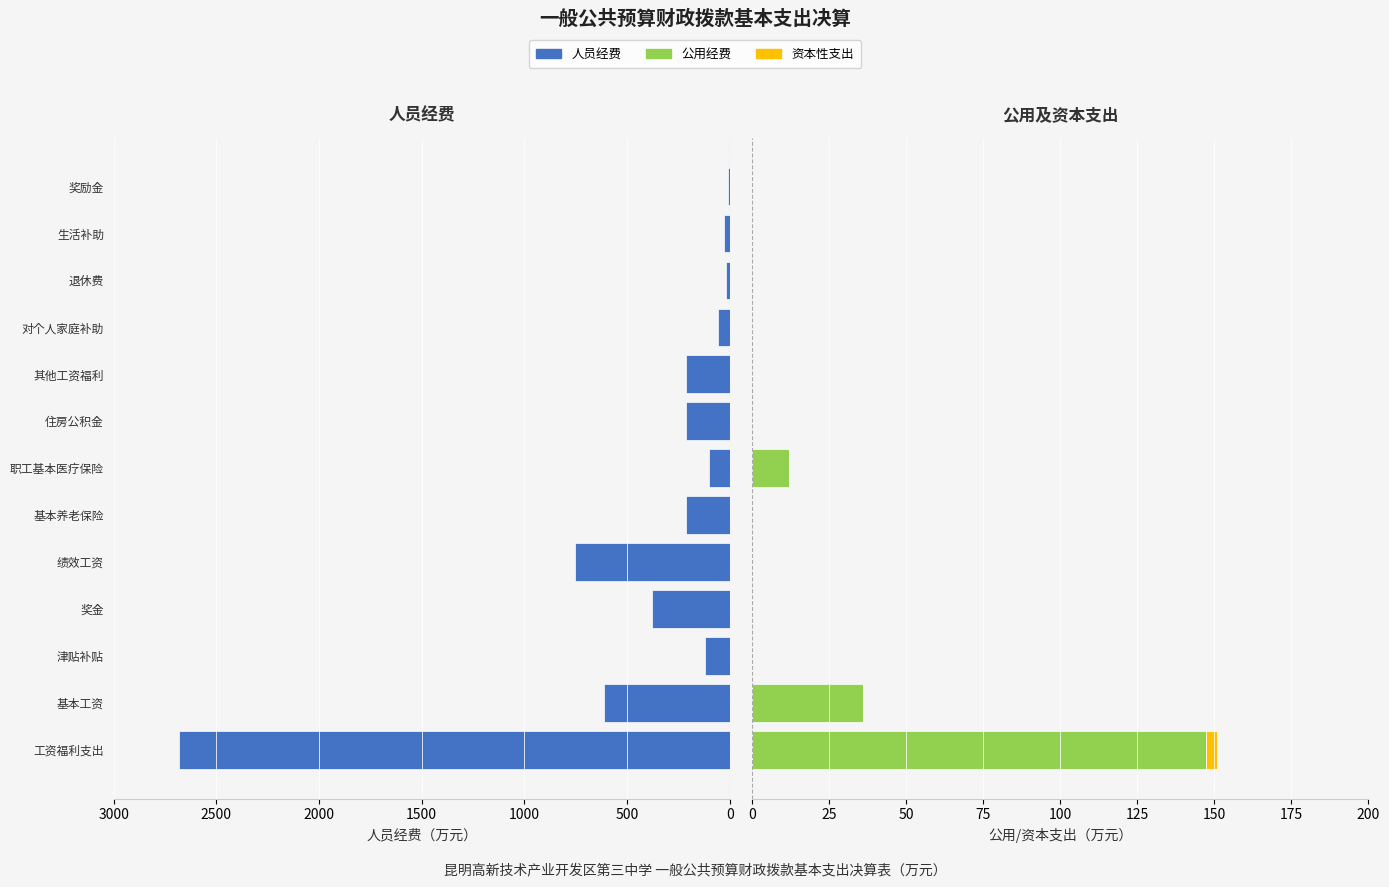

What are all the series names shown in the legend?

人员经费, 公用经费, 资本性支出